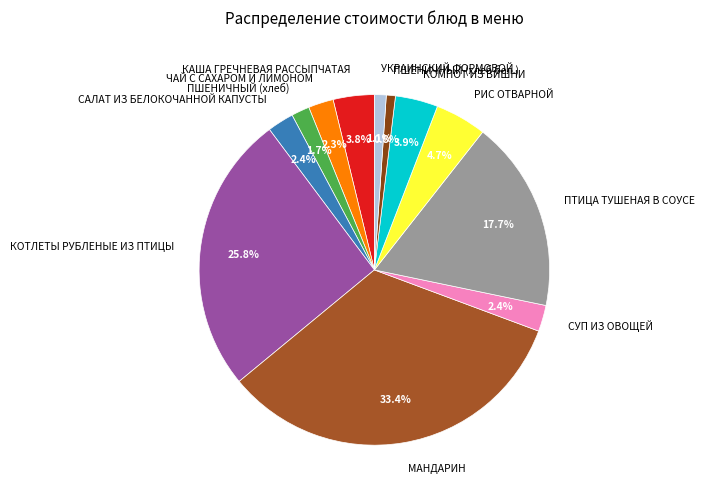

What percentage is the КОТЛЕТЫ РУБЛЕНЫЕ ИЗ ПТИЦЫ slice, to the nearest percent?

26%